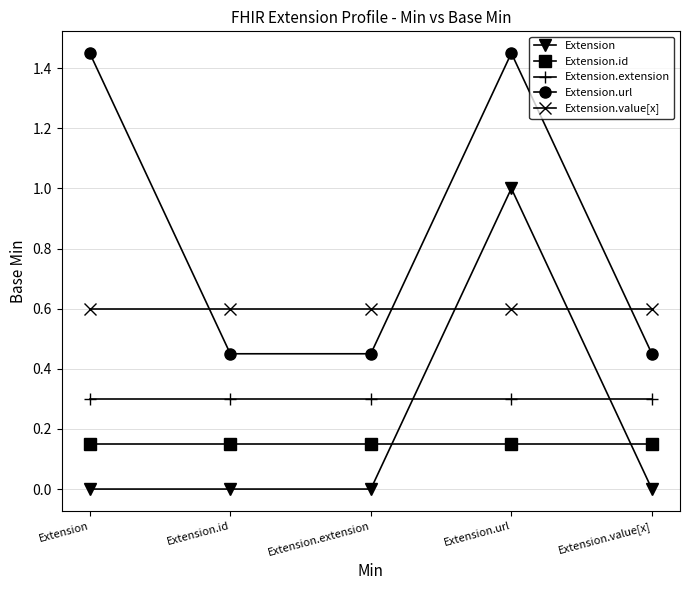

How many Extension values are between 0 and 1?

5